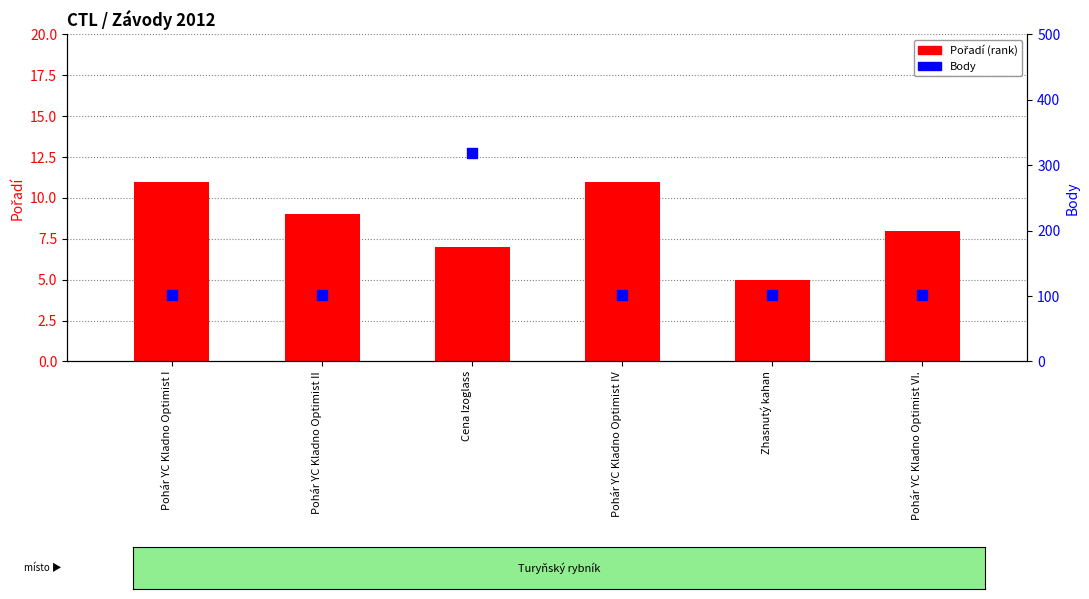

Is the value of Pořadí (rank) at Zhasnutý kahan greater than the value of Body at Pohár YC Kladno Optimist I?

No